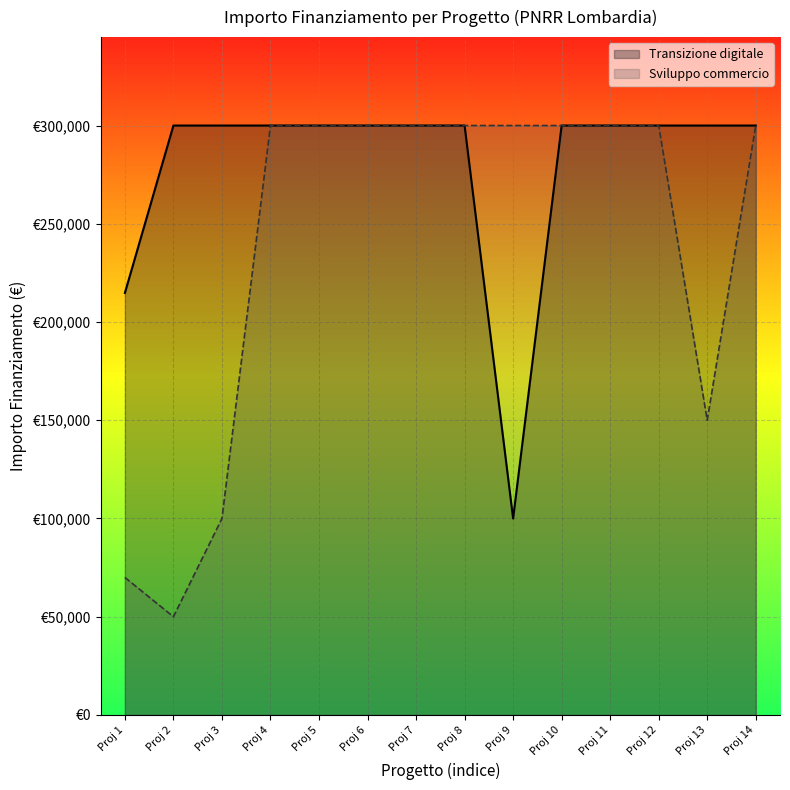

What is the value of the Transizione digitale point at the 1st from the left?

214800